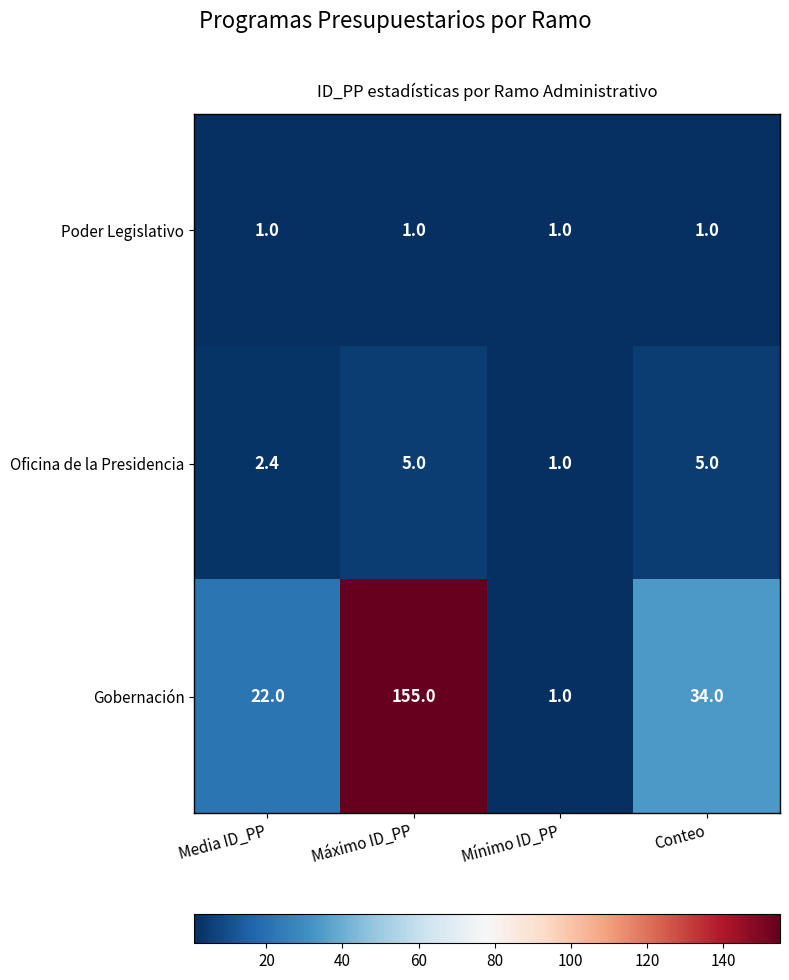

What is the difference between the highest and lowest values at Media ID_PP?

21.0